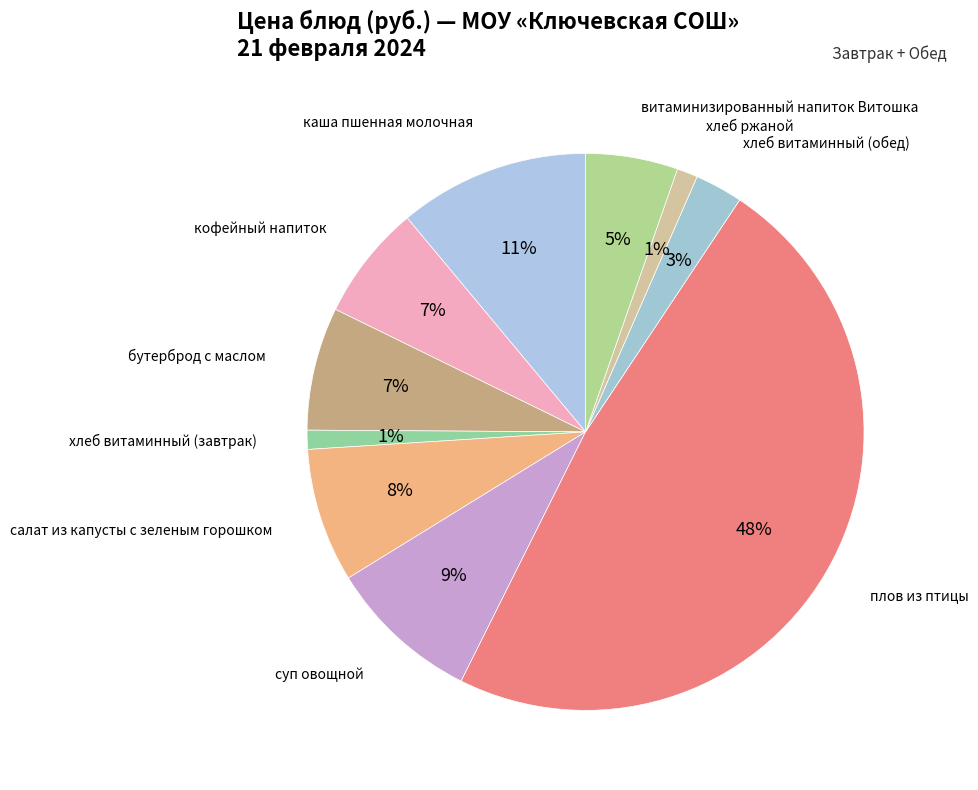

How many segments does this pie chart have?

10